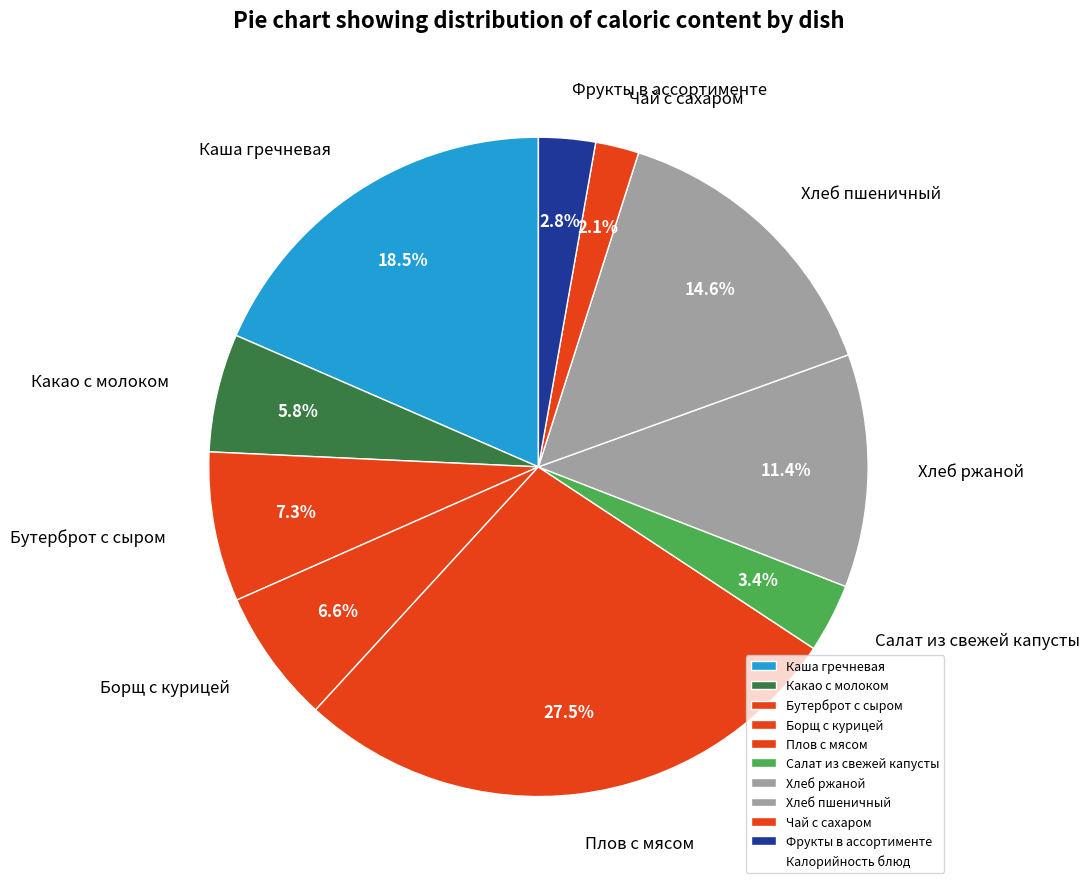

To the nearest percent, what portion does Чай с сахаром represent?

2%